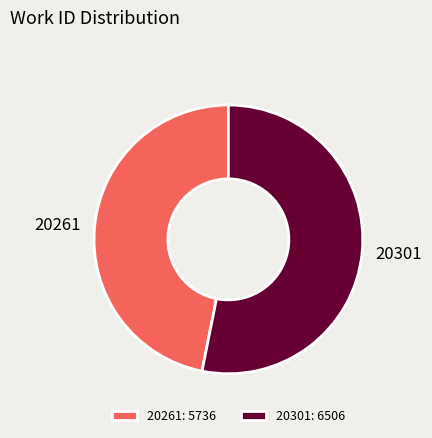

Which slice is the smallest?

20261